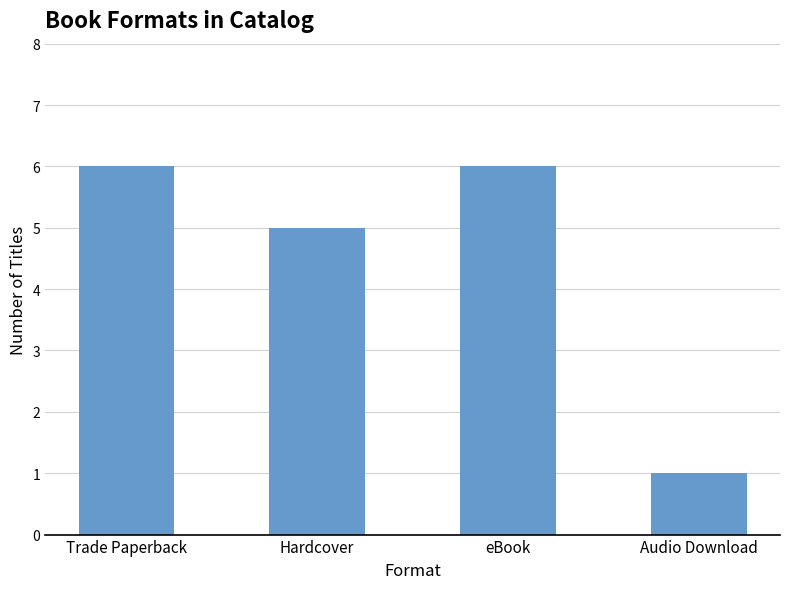

What is the difference between the second highest and minimum values?

5